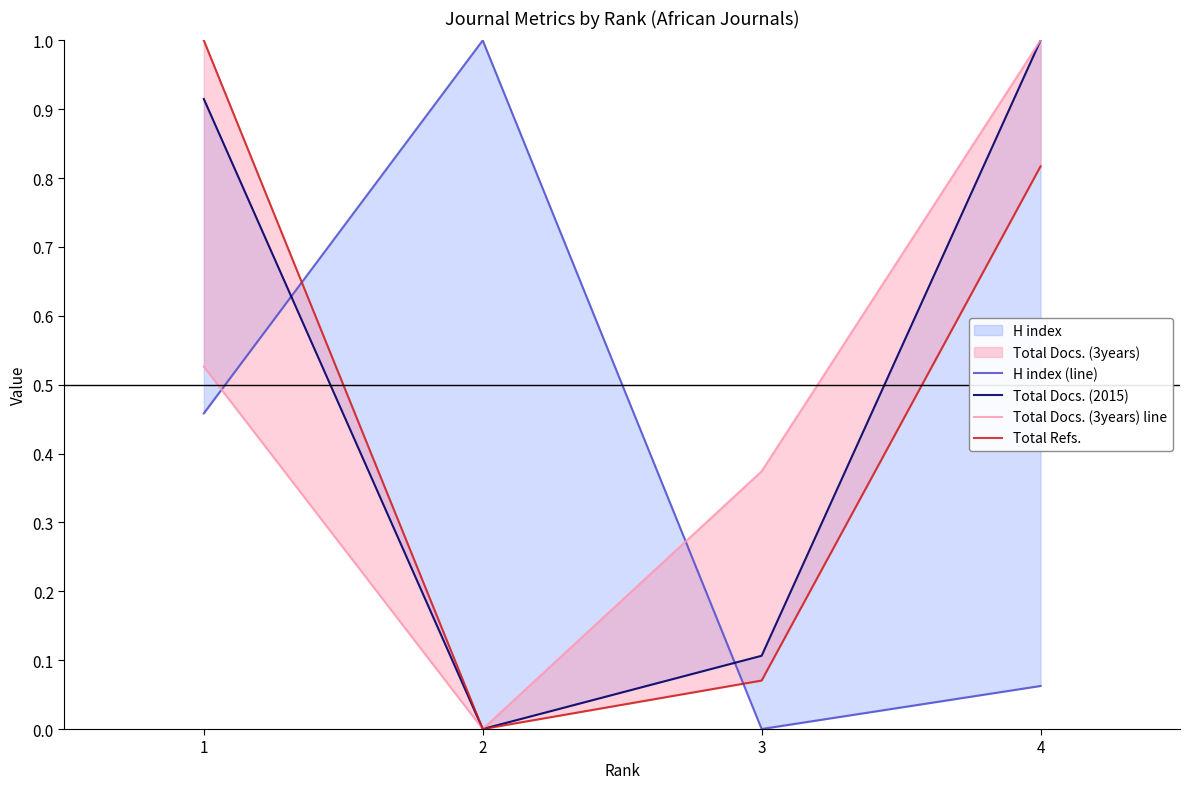

Where is the first local minimum for Total Docs. (2015)?

2